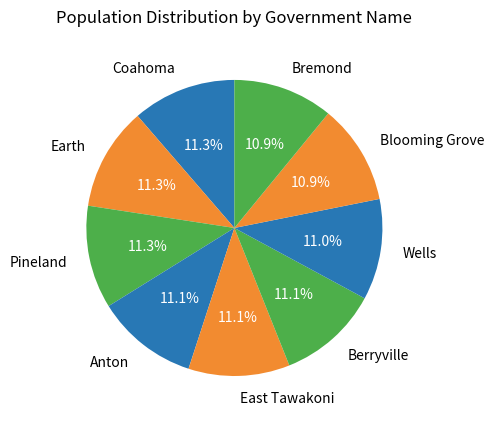

How many slices are in this pie chart?

9